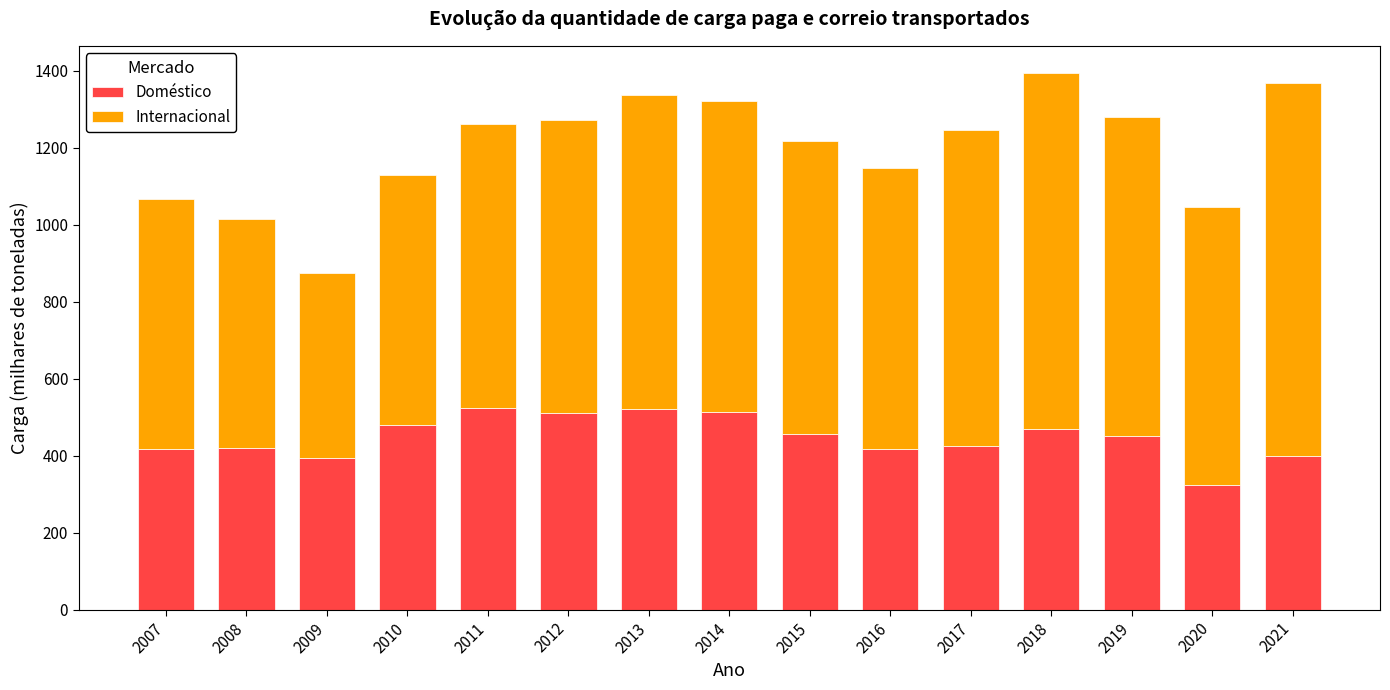

Where does the Doméstico series first go above 451?

2010